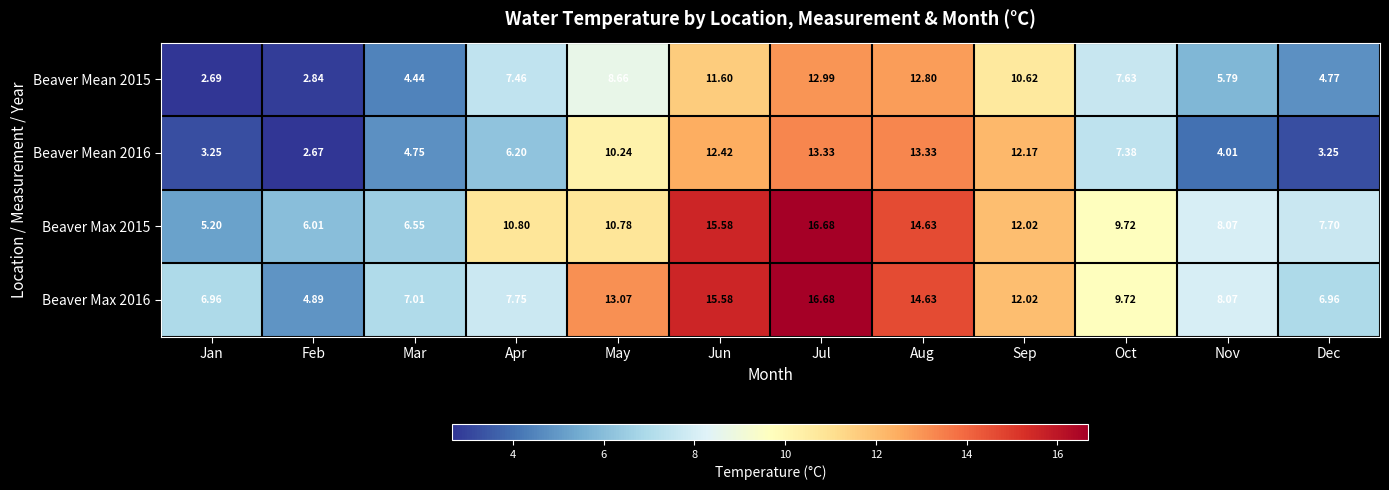

What is the total value across all series at May?

42.8